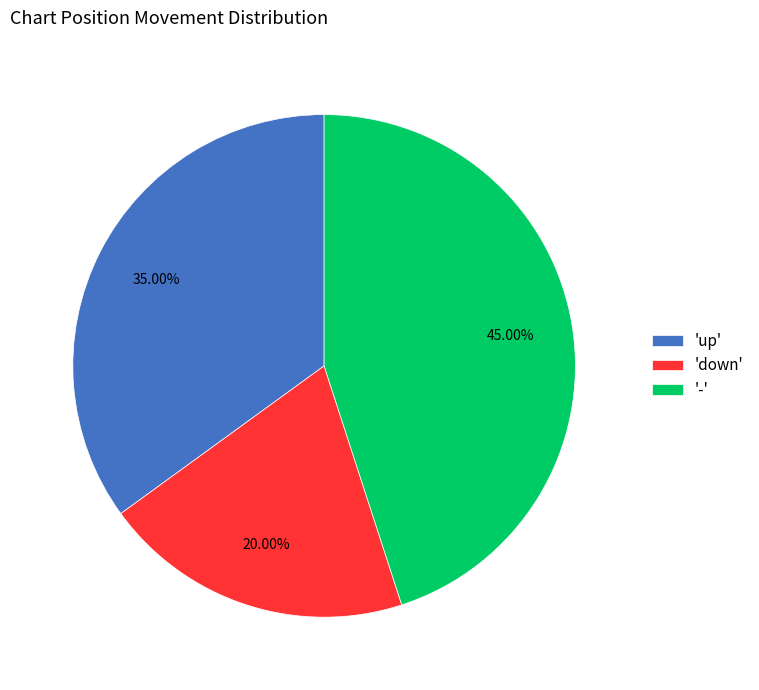

Is 'down' the majority of the pie?

No